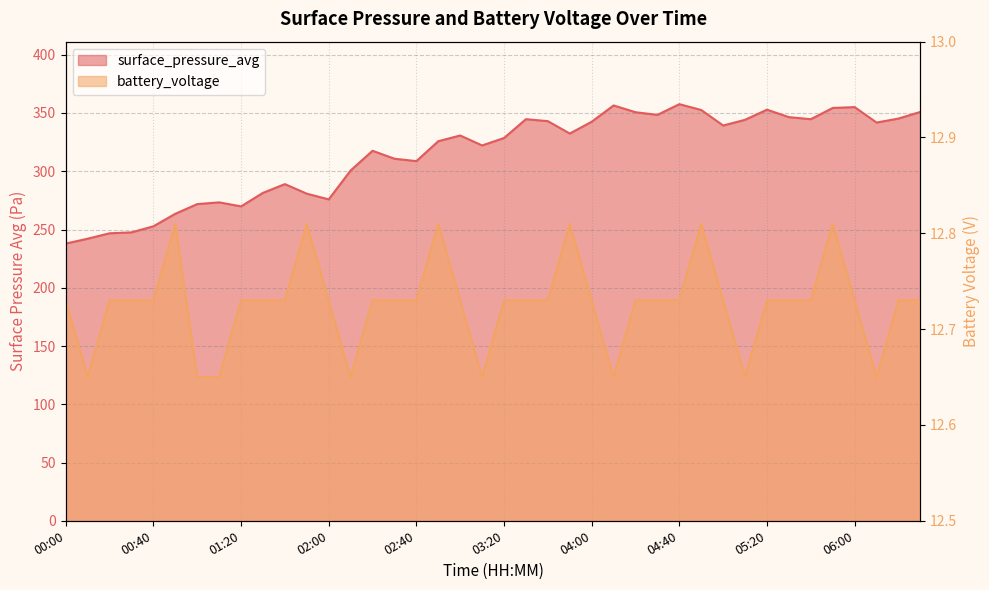

Which series has the largest range (max minus min)?

surface_pressure_avg